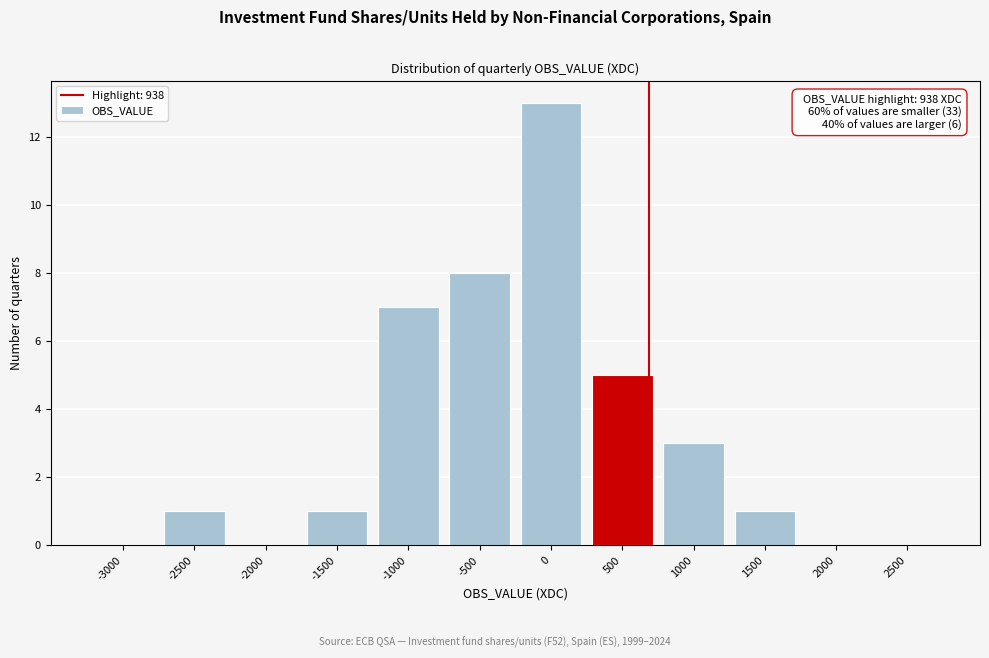

Reading right to left, list all the values displayed in this chart.

2500=0	2000=0	1500=1	1000=3	500=5	0=13	-500=8	-1000=7	-1500=1	-2000=0	-2500=1	-3000=0